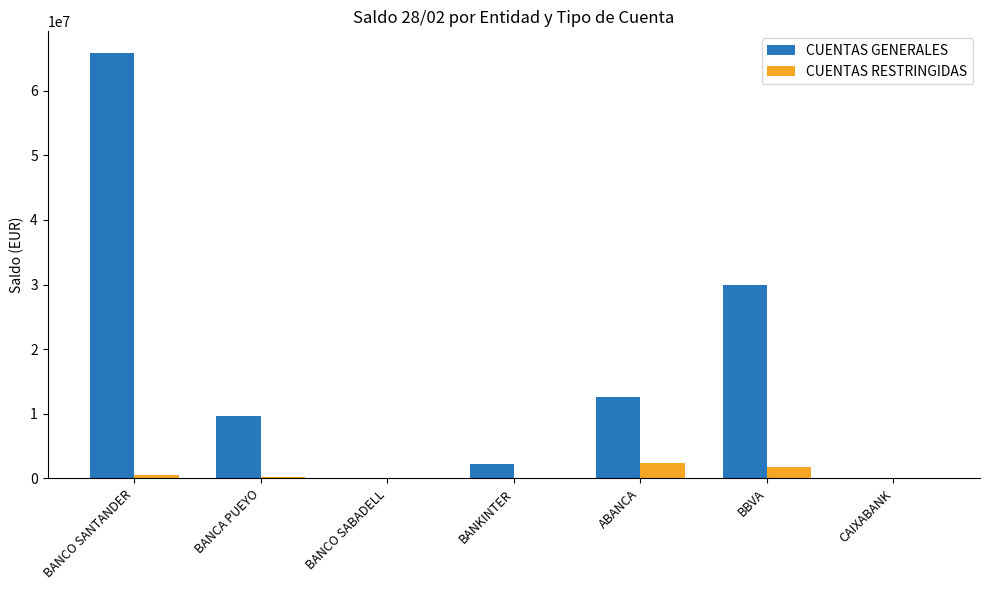

Count the number of data series in this chart.

2